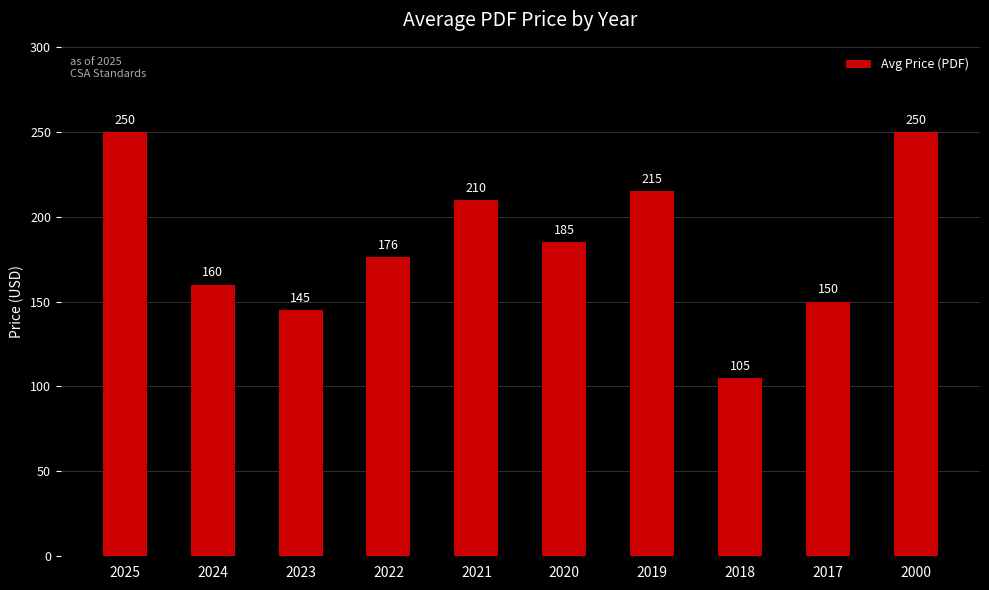

What is the difference between the maximum and second lowest values?

105